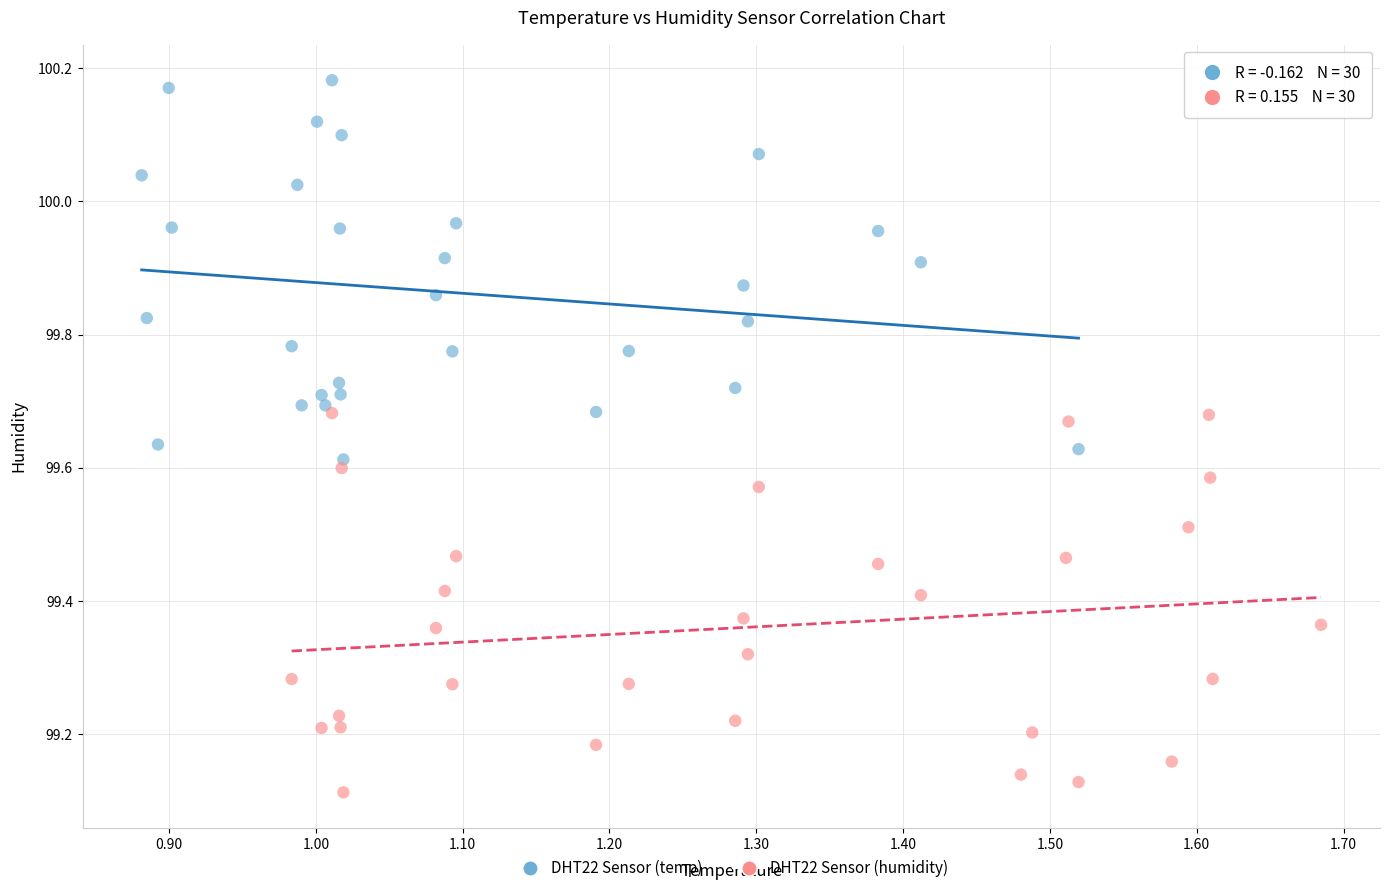

Which series reaches the minimum Y coordinate?

DHT22 Sensor (humidity)